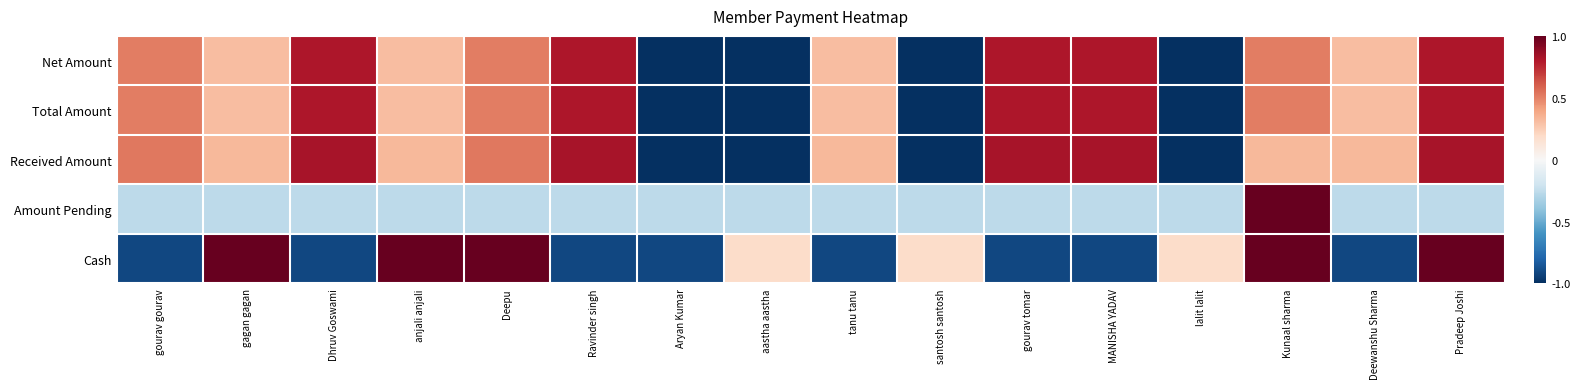

How many categories are shown in the chart?

16